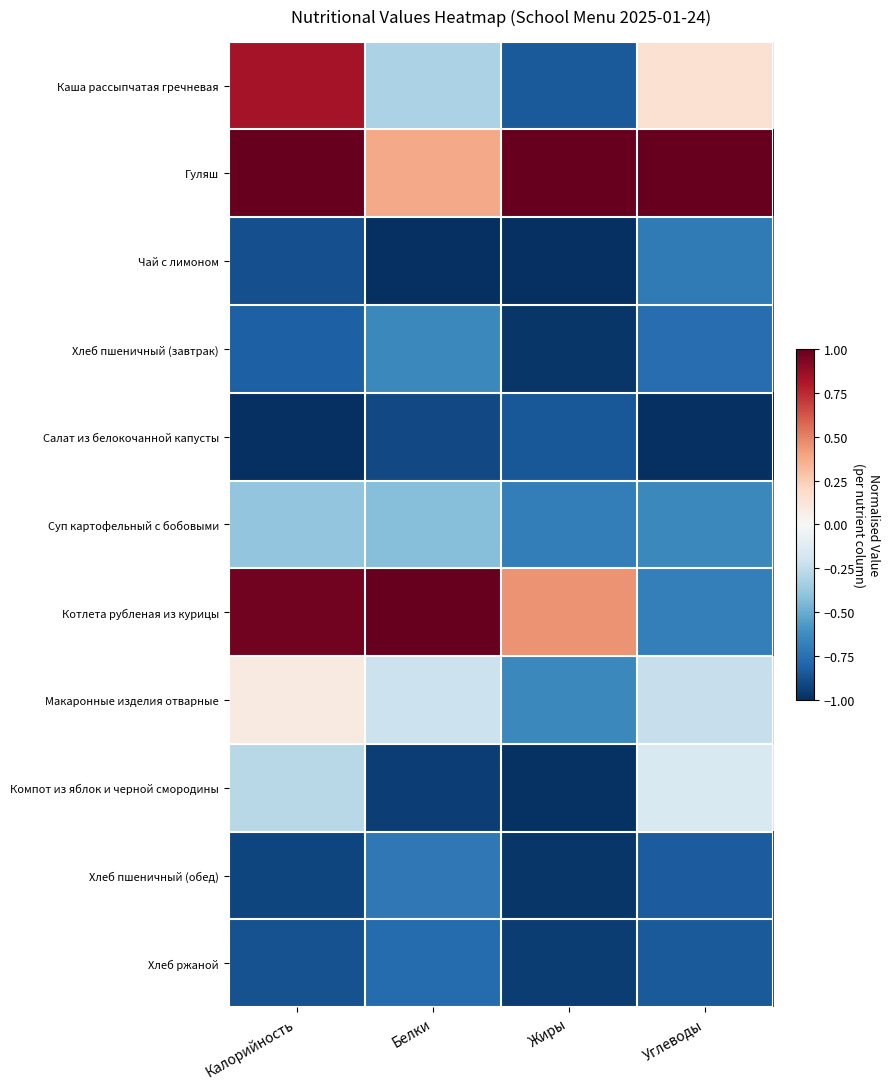

How many distinct data groups are displayed?

11